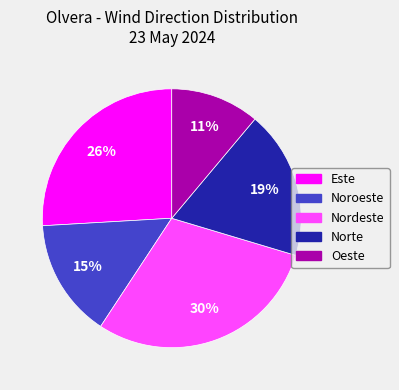

What percentage is the Este slice, to the nearest percent?

26%